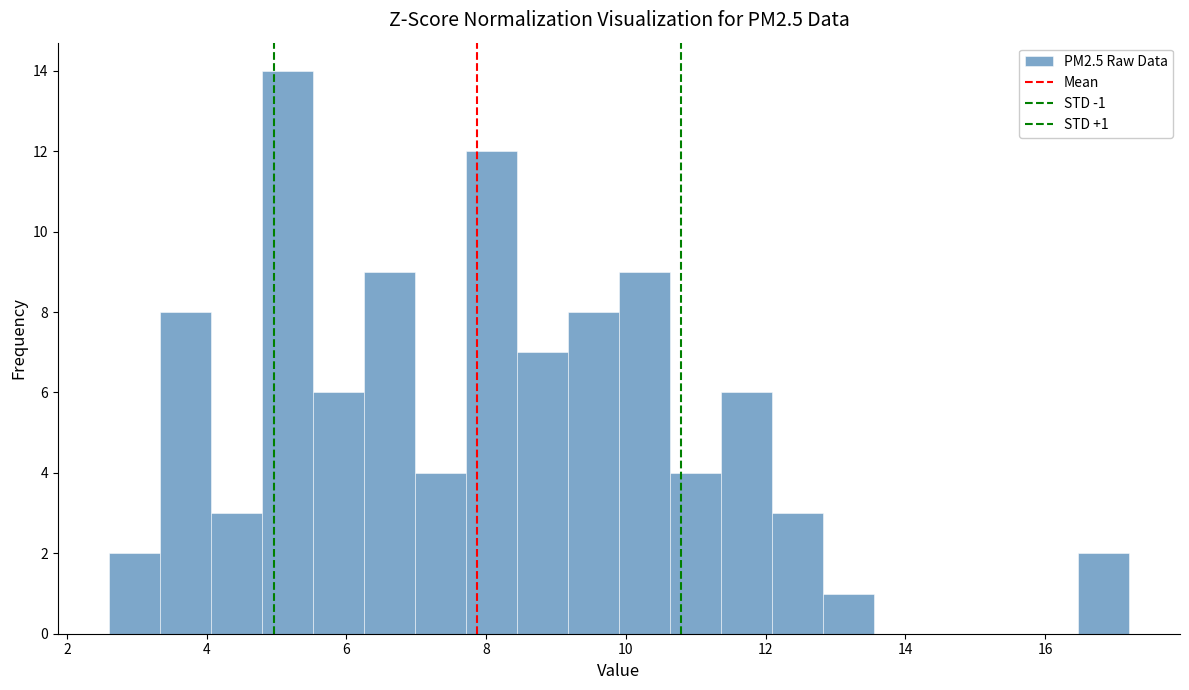

Read against the x-axis, roughly where is the centre of the tallest bar?

5.2